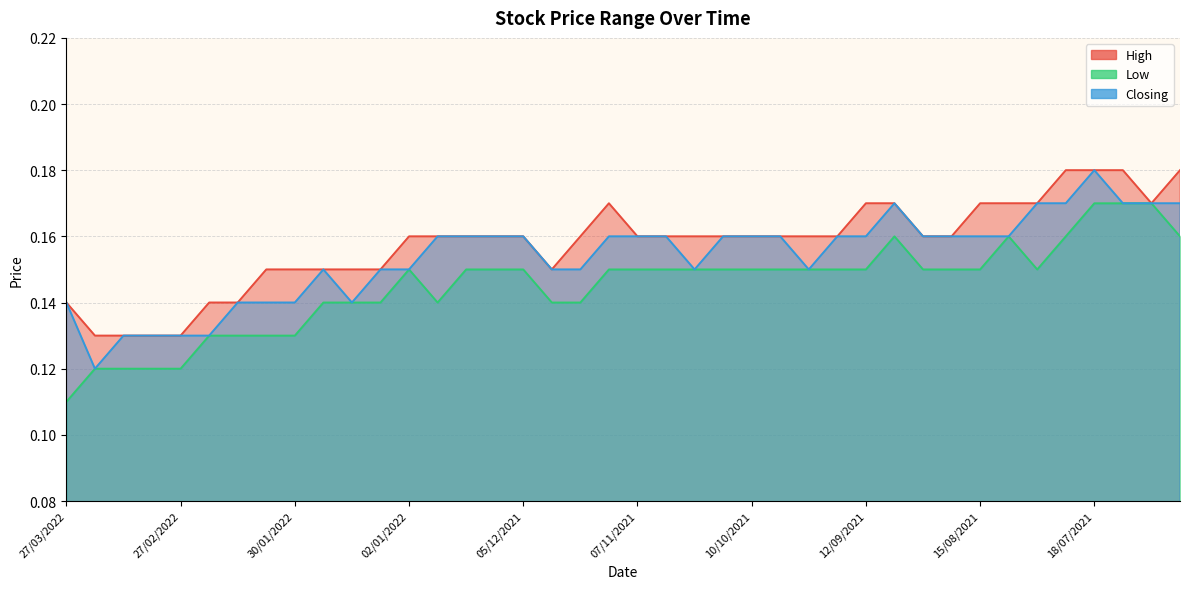

Count the Low values in the range 0 to 1.

40